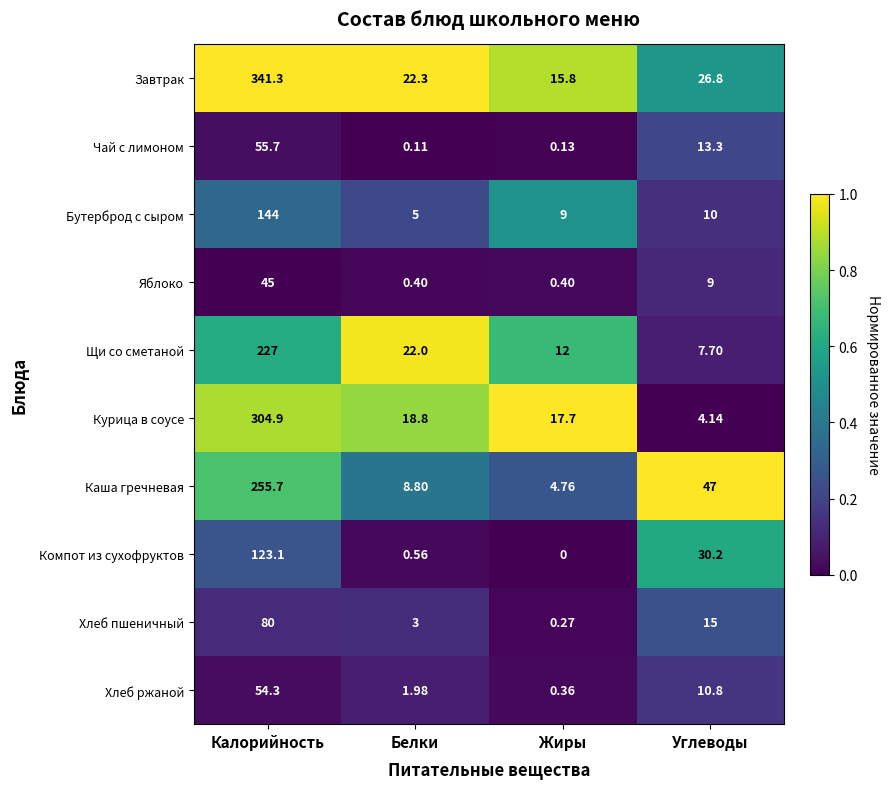

Which category has the lowest value across all series?

Жиры